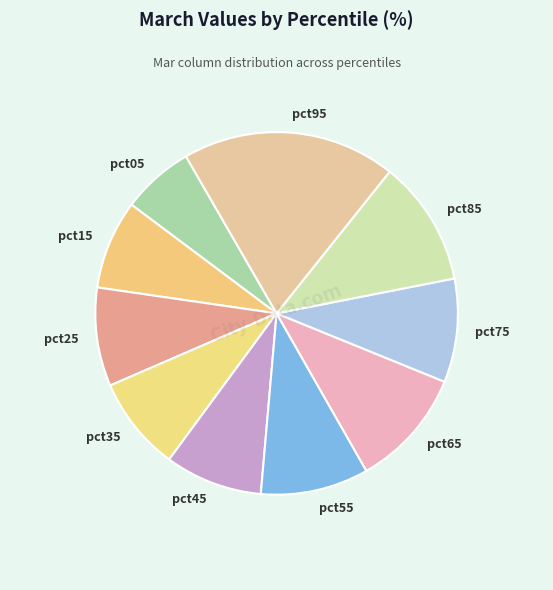

Count the number of slices in the pie.

10